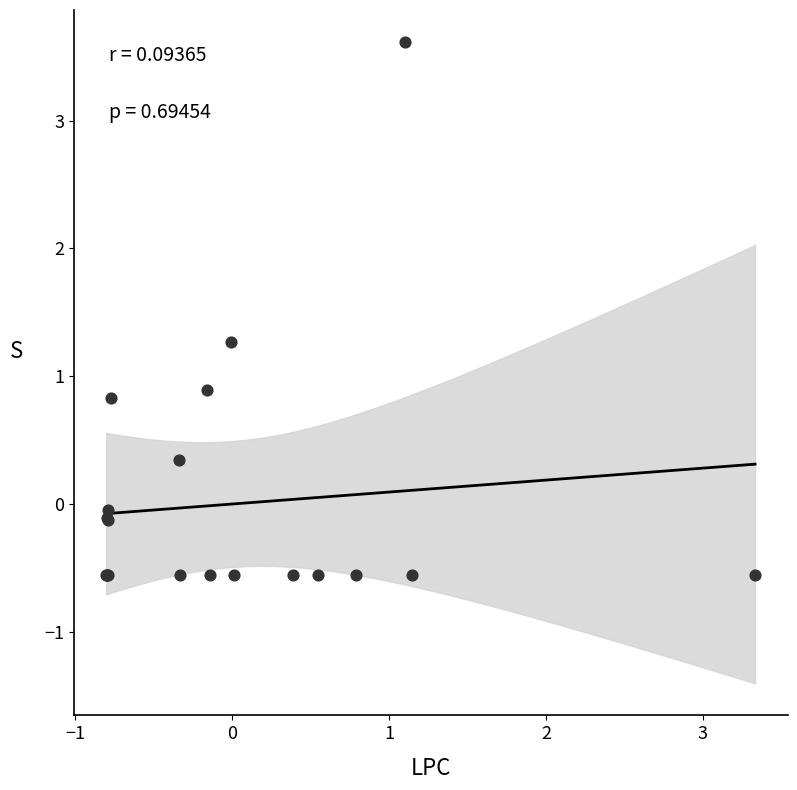

What Y value in the scatter plot is closest to 1?

0.9